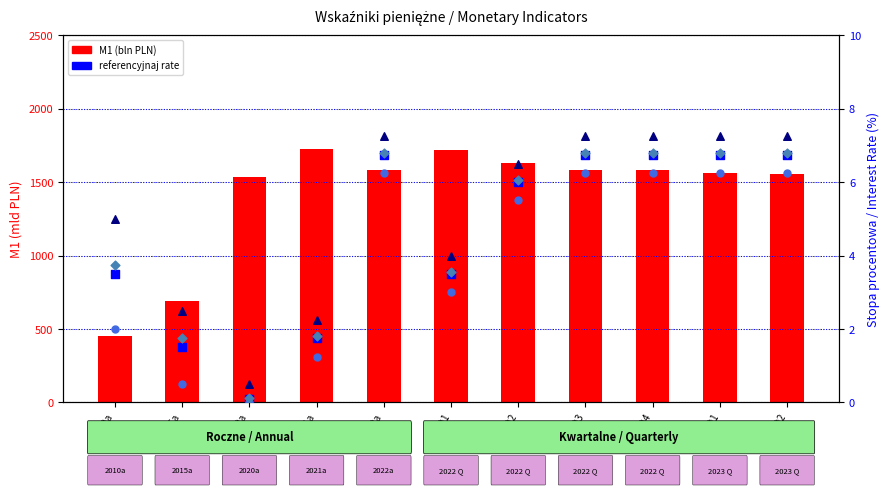

Which series contains the highest Y value?

M1 (bln PLN)